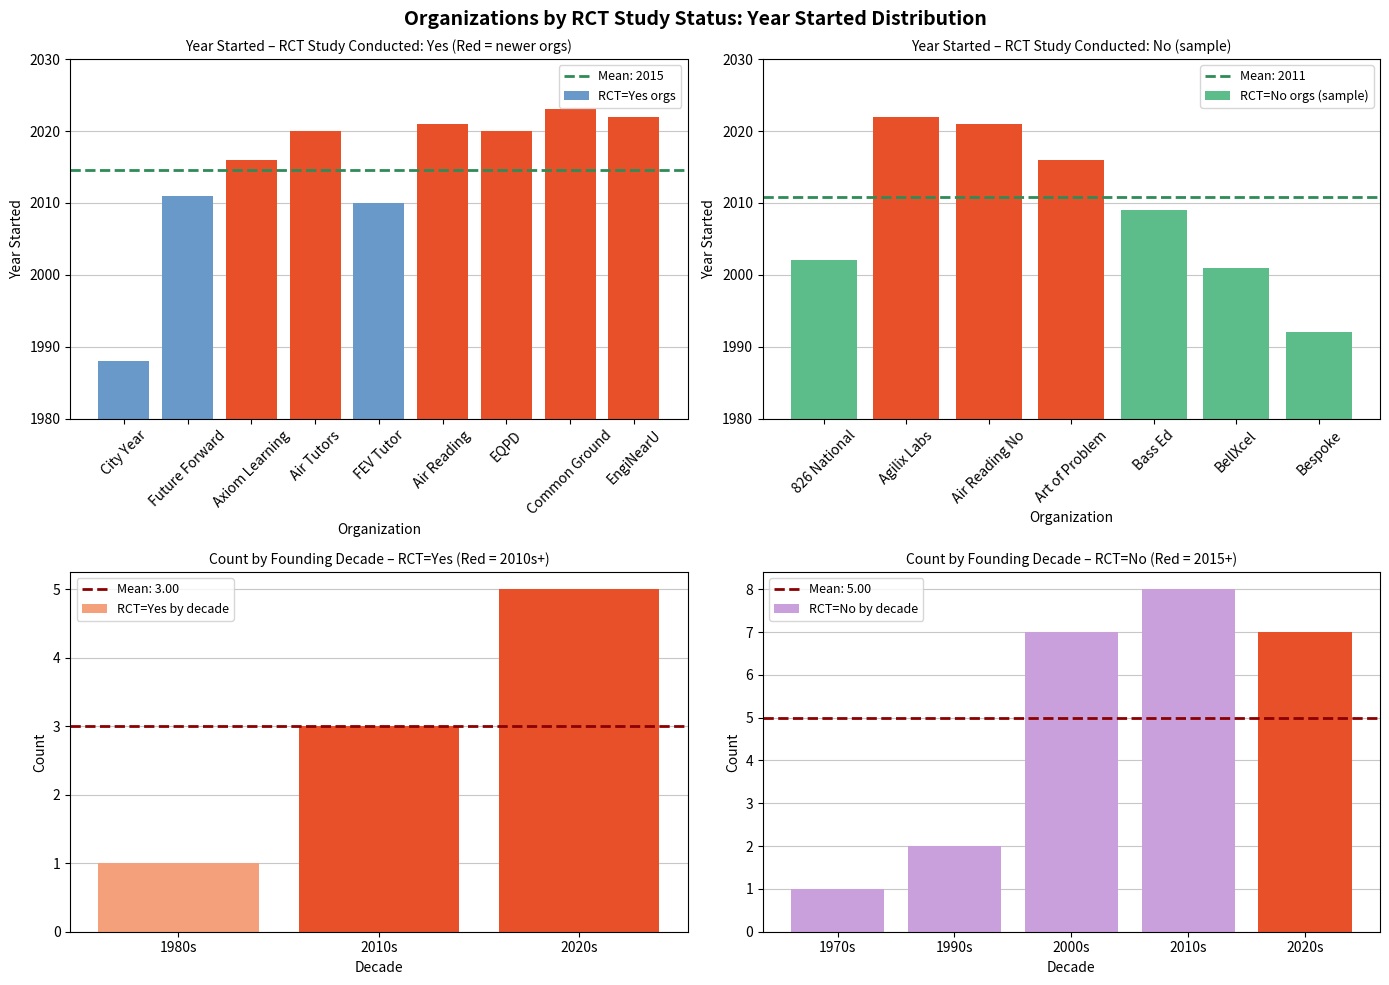

What is the label of the 1st bar from the left?

City Year